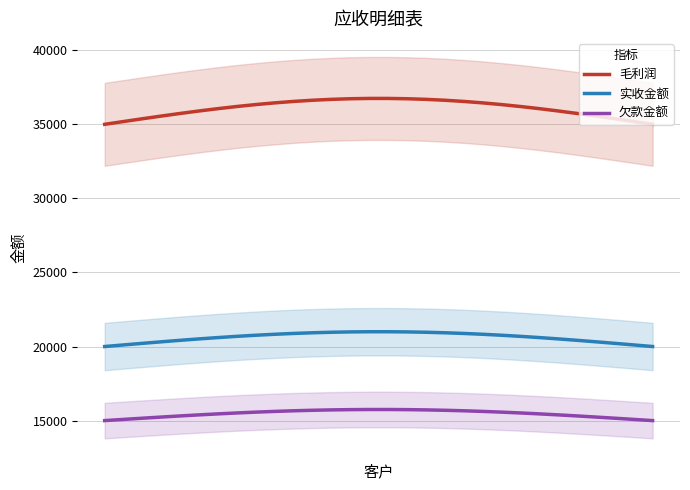

Which series changed the most between 12 and 18?

毛利润